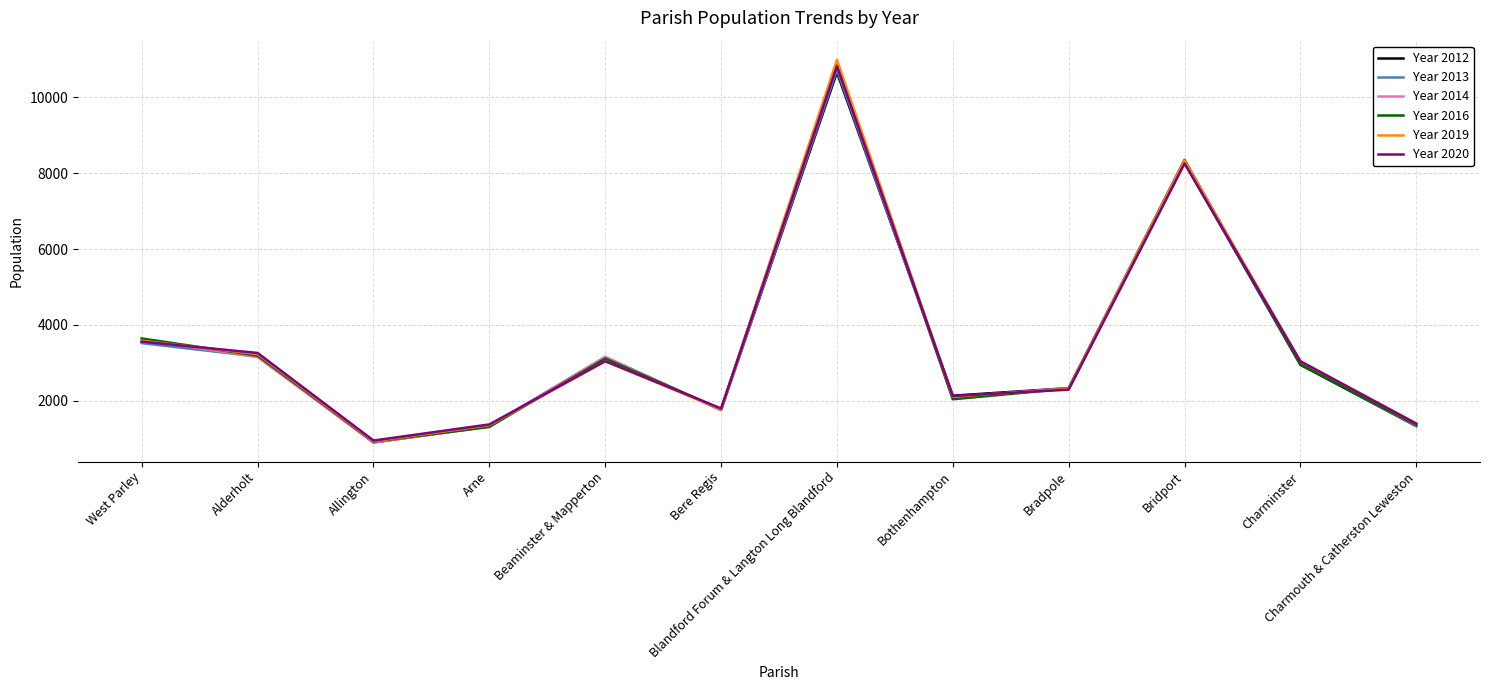

The Year 2012 series shows 3552 at West Parley. True or false?

True